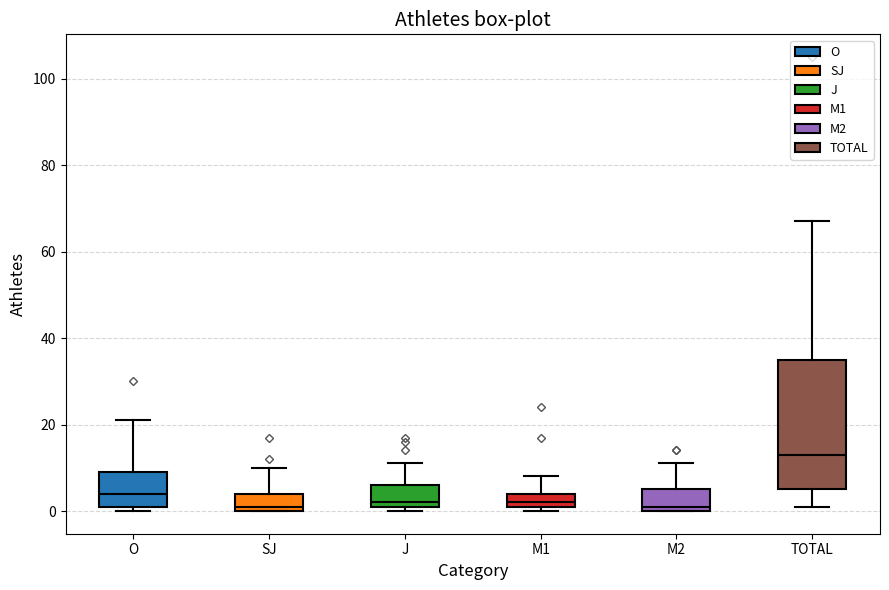

Comparing the boxes themselves (not the whiskers), which one is the tallest?

TOTAL